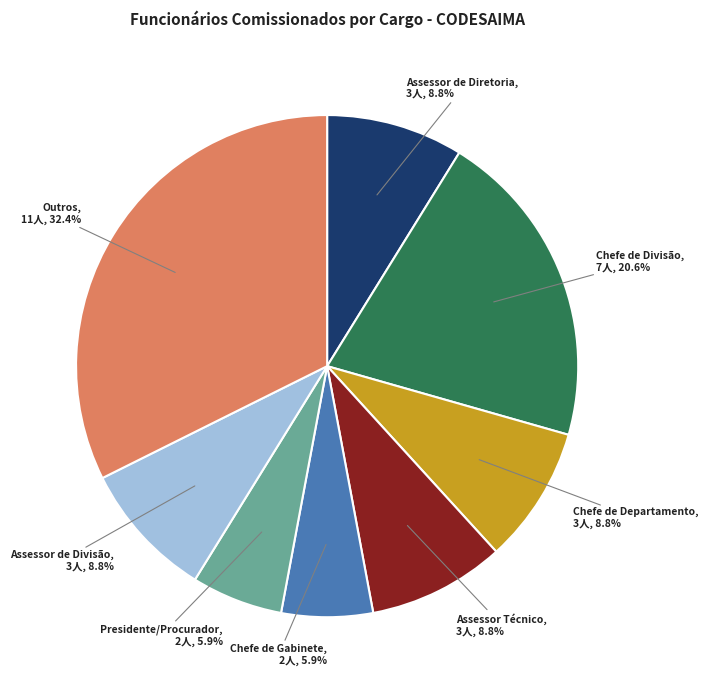

Is the sum of Chefe de Divisão and Chefe de Departamento greater than half?

No